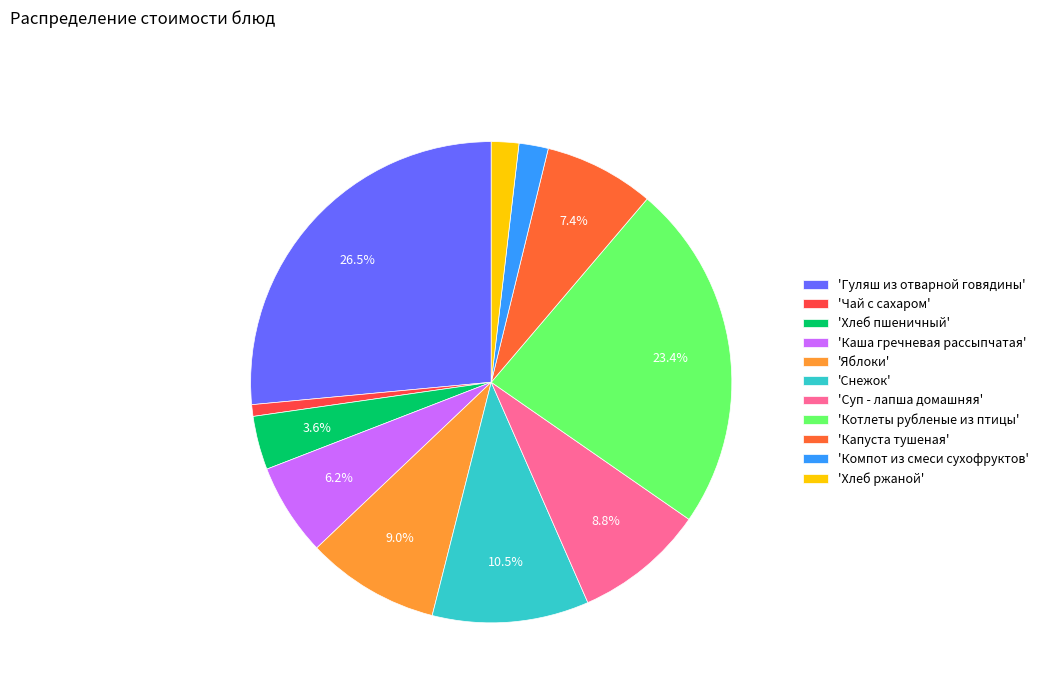

How many slices are in this pie chart?

11